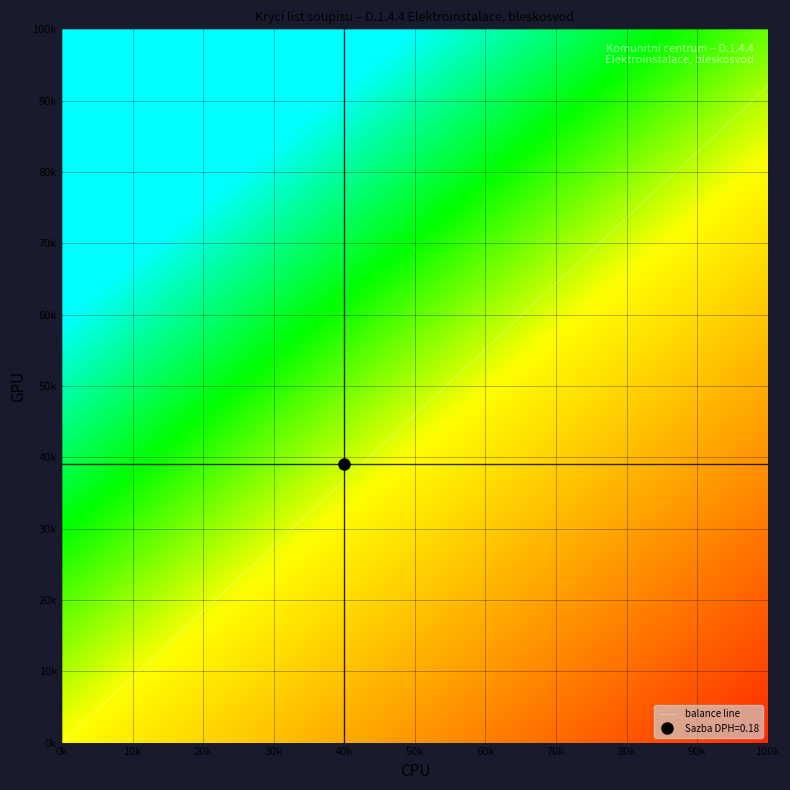

What is the sum of the values at 100k and 0k?

92